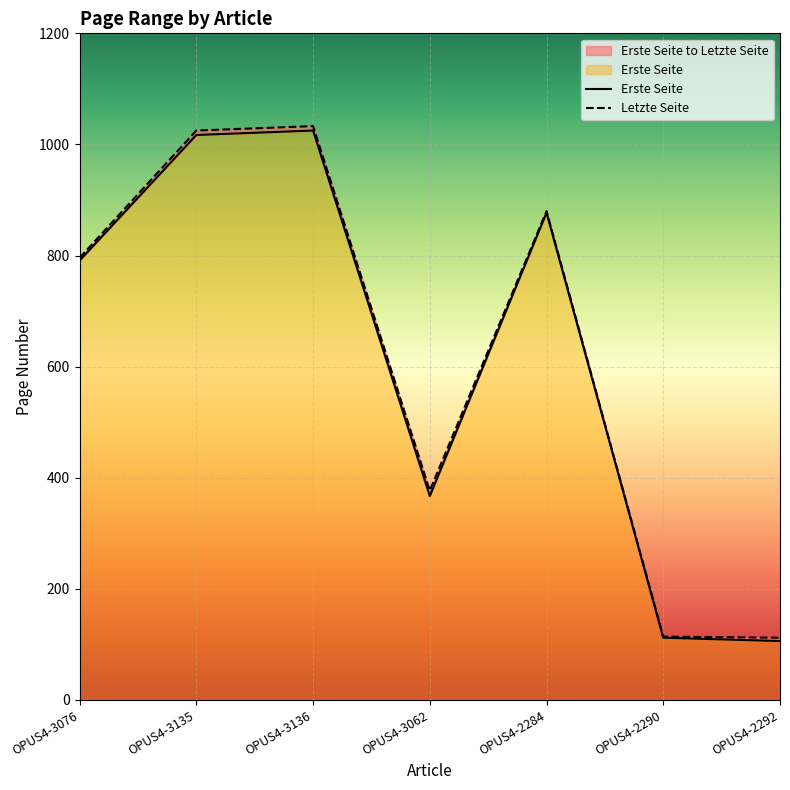

In Letzte Seite, how many points are higher than both neighbors (excluding endpoints)?

2